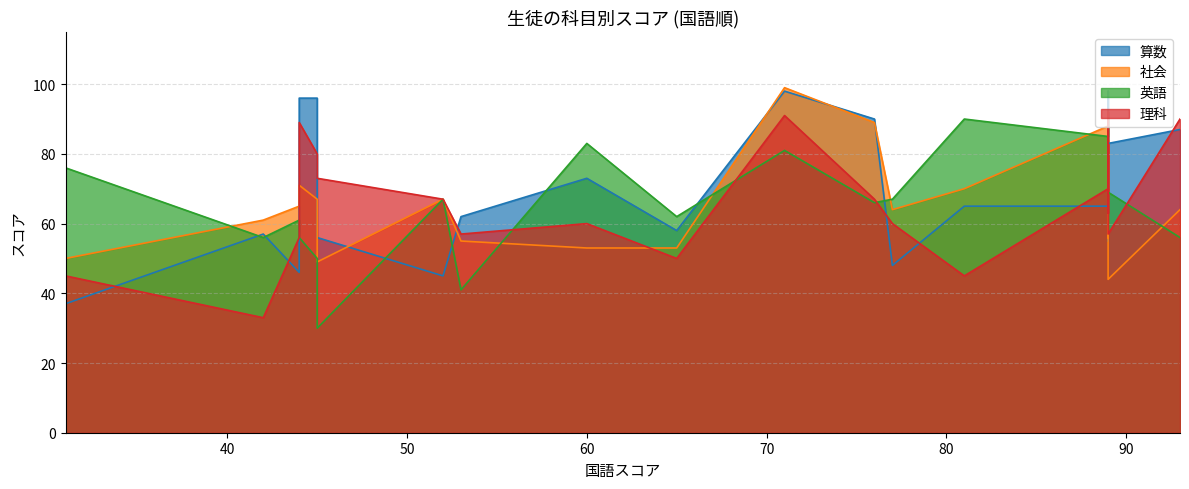

At how many categories does at least one series exceed 93?

4